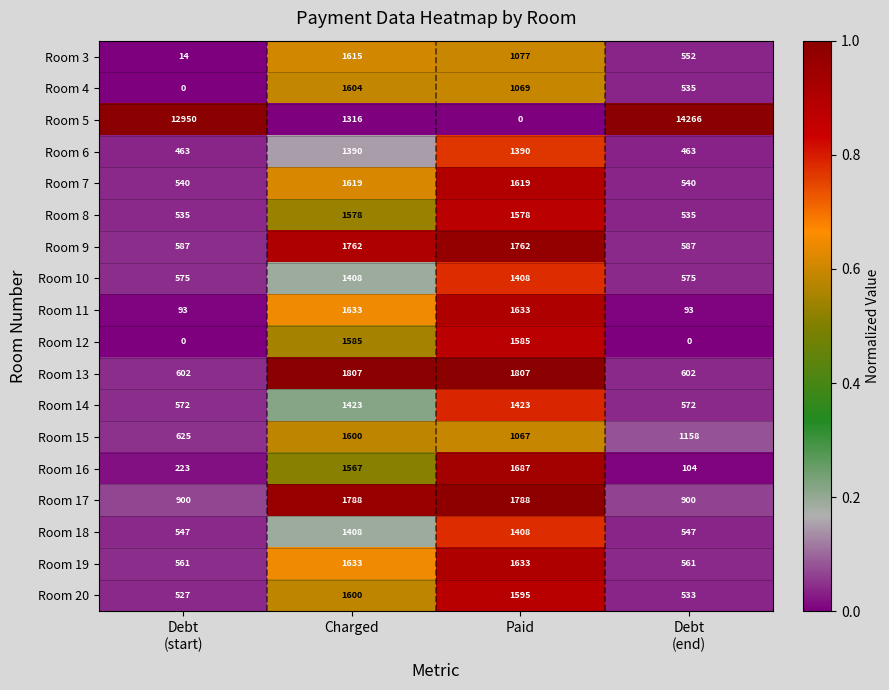

The Room 12 series shows 2510 at Paid. True or false?

False